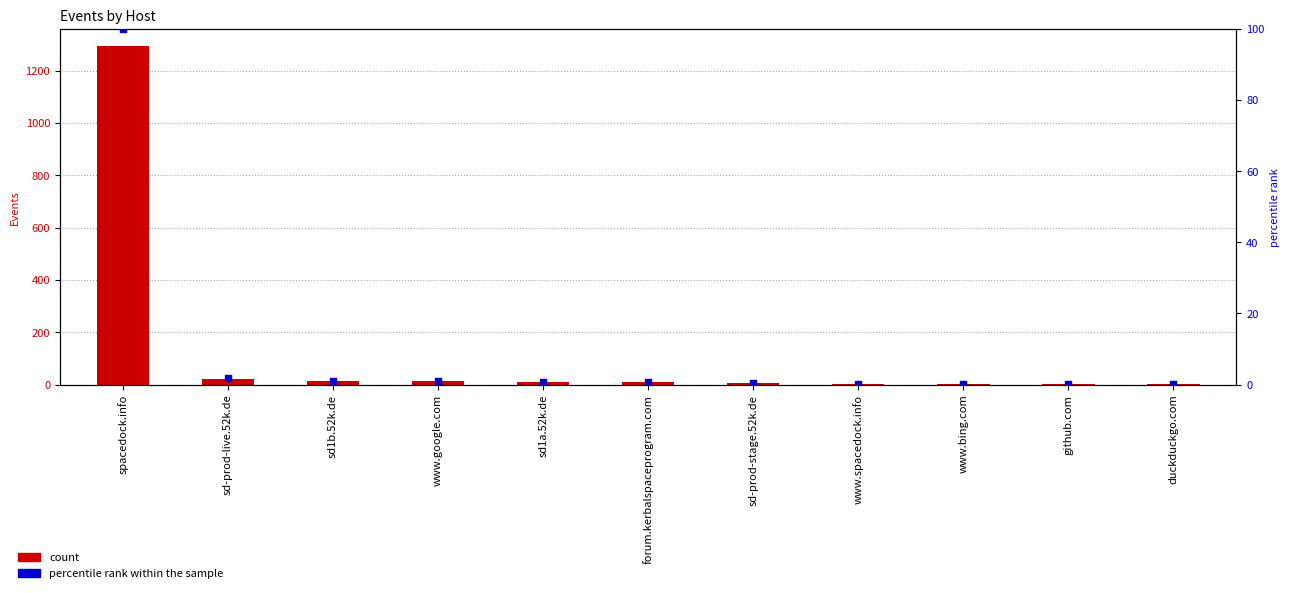

What are all the series names shown in the legend?

count, percentile rank within the sample